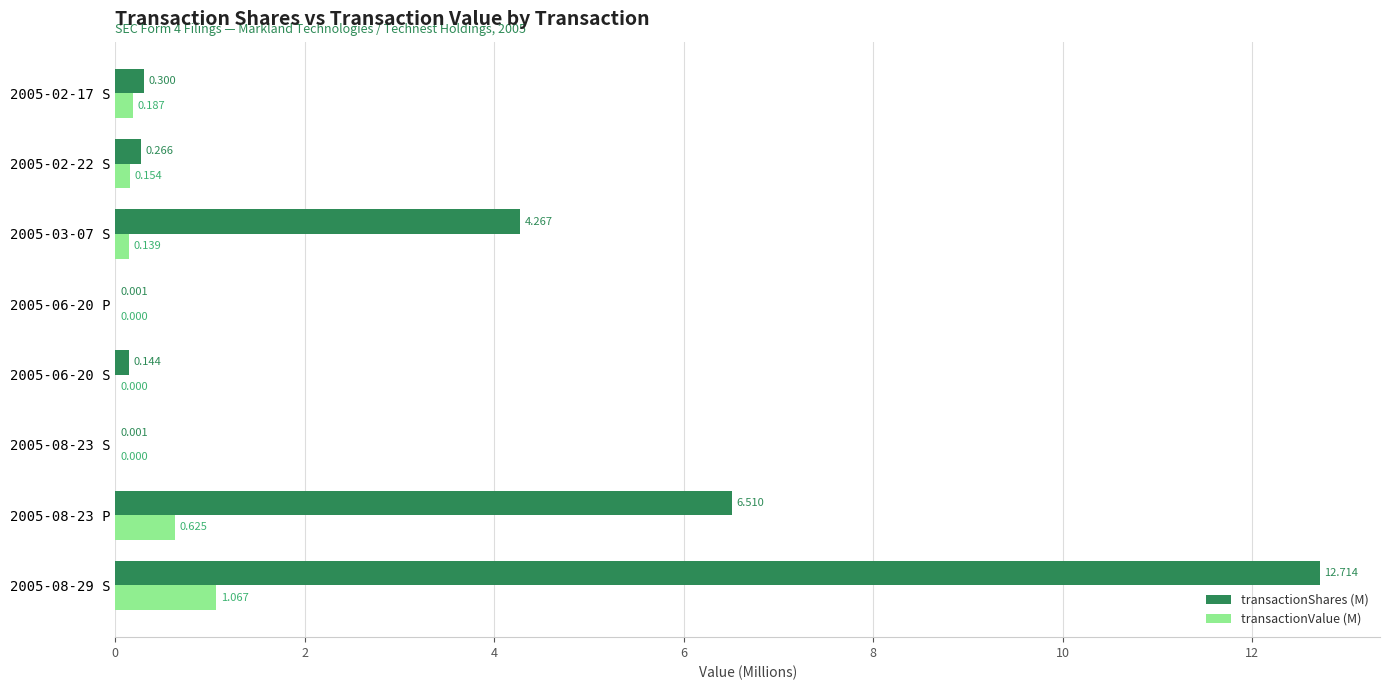

Between 2005-08-23 S and 2005-06-20 S, which series saw the biggest shift?

transactionShares (M)